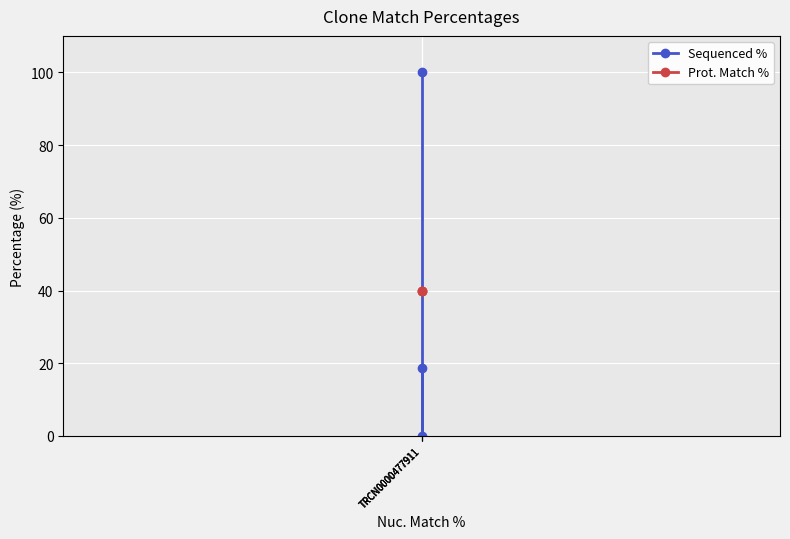

At which label is Sequenced % closest to 50?

TRCN0000477911